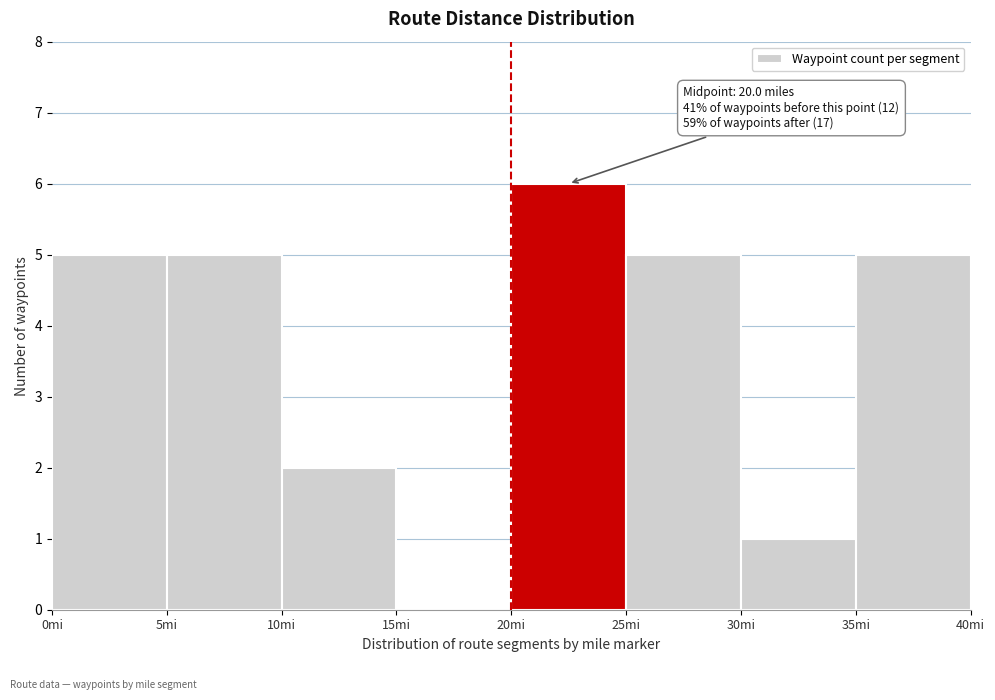

Which range on the x-axis has the tallest bar?

20 to 25